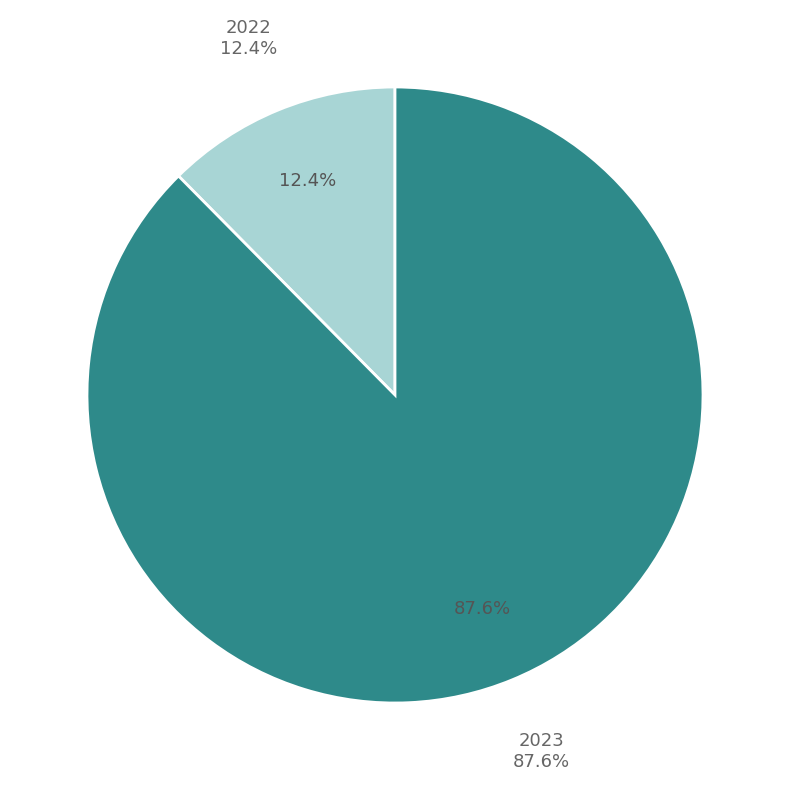

How many slices are in this pie chart?

2